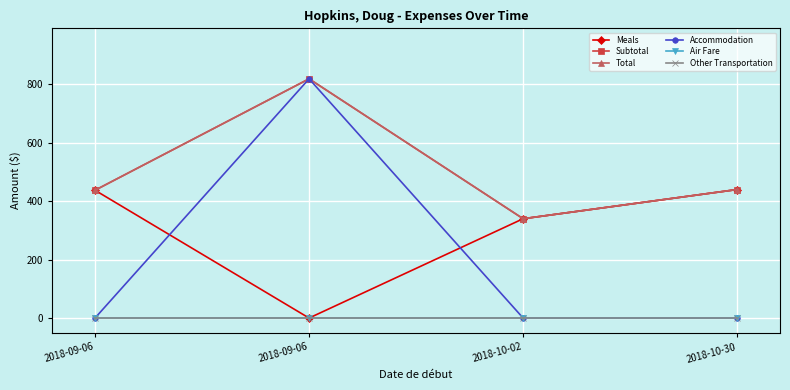

At which category does Accommodation reach its first local peak?

2018-09-06